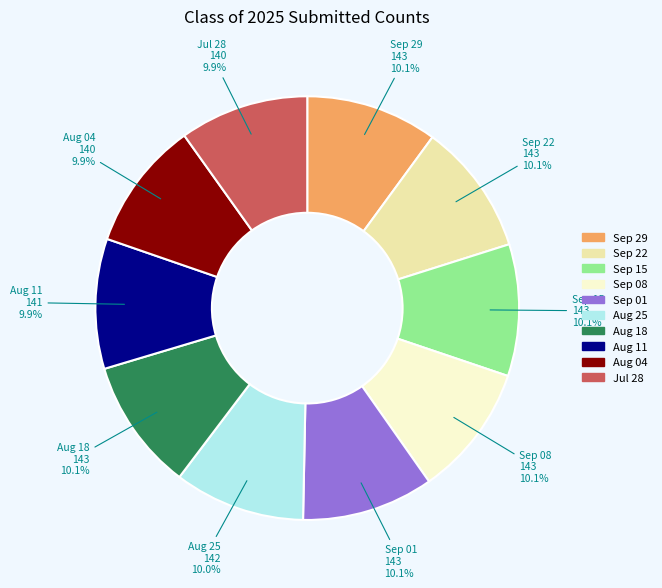

Is there any slice that represents more than half of the pie?

No